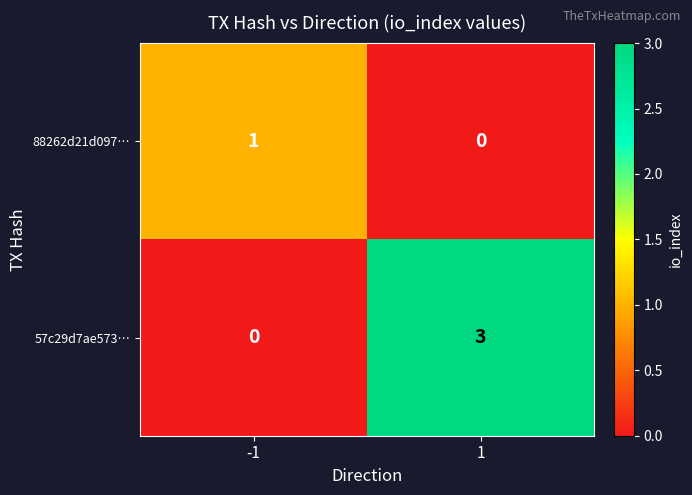

Is it true that 88262d21d097… equals 1 at -1?

True